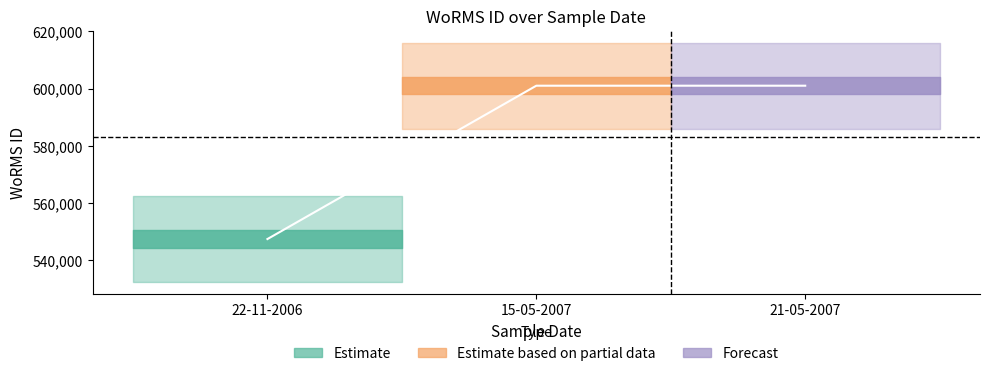

Reading right to left, extract all data points from this chart.

600979	600979	547449